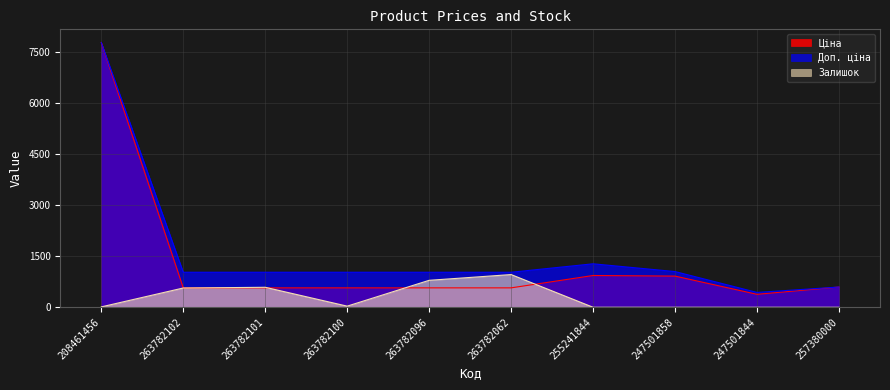

Reading left to right, what are all the values shown in this chart?

Ціна: 7778.6	570.2	570.2	570.2	570.2	570.2	933.7	915.6	380.6	595.0
Доп. ціна: 7778.6	1029.1	1029.1	1029.1	1029.1	1029.1	1277.2	1049.3	436.0	595.0
Залишок: 11.0	566.0	587.0	33.0	792.0	961.0	0.0	0.0	0.0	0.0